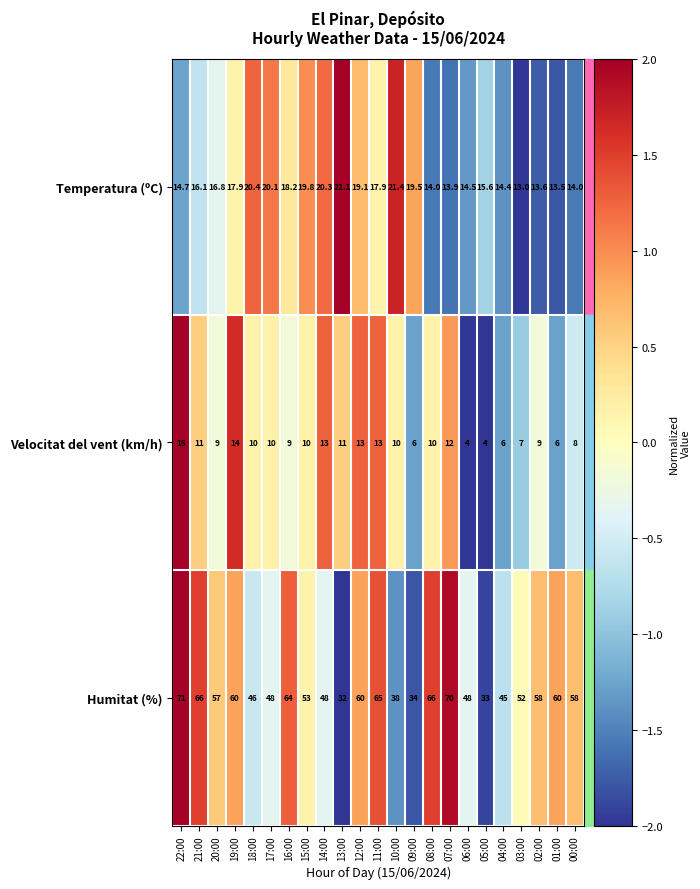

Is it true that Humitat (%) equals 86.9 at 11:00?

False